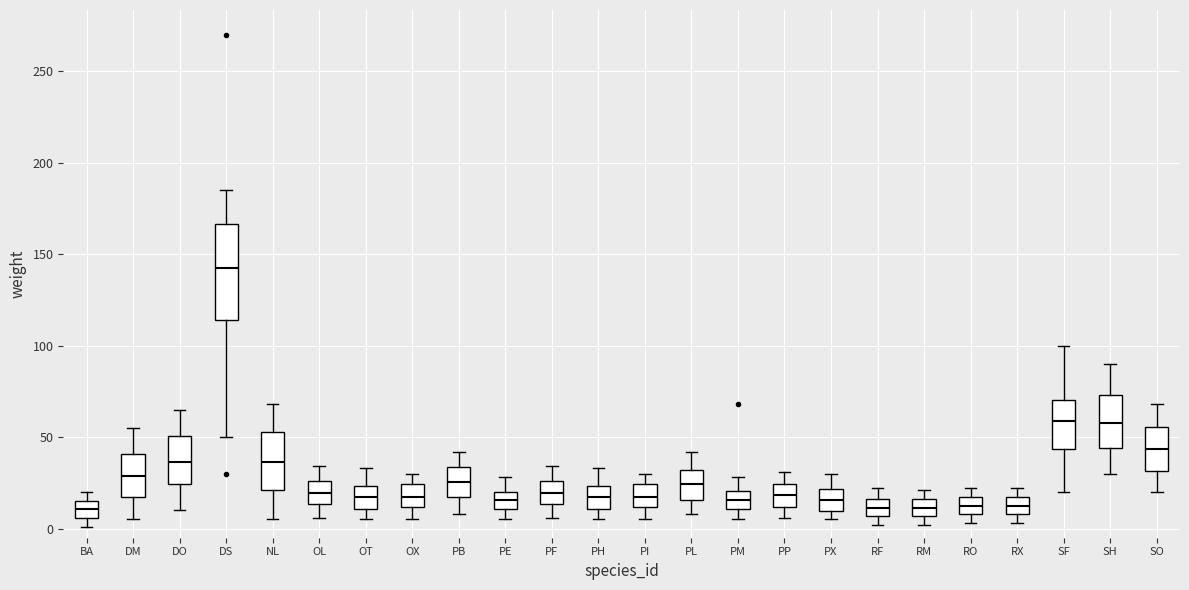

Which box is the tallest, from its lower edge to its upper edge?

DS